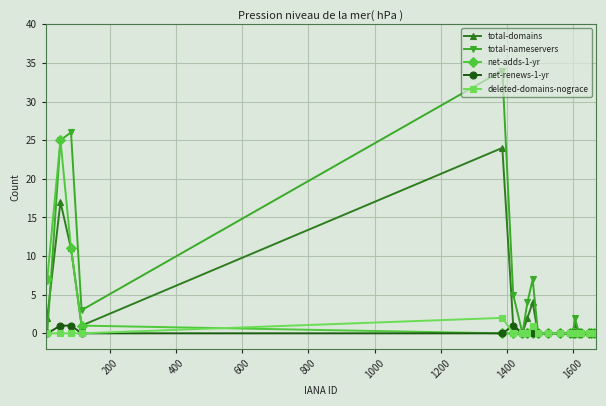

What is the average value of the total-nameservers series?

5